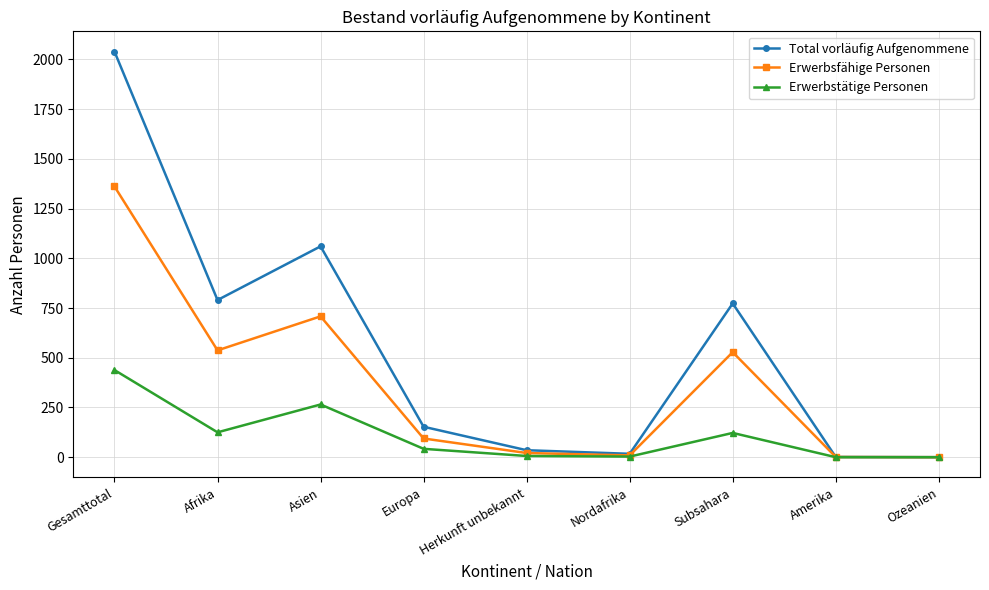

Which series has the largest total across all categories?

Total vorläufig Aufgenommene